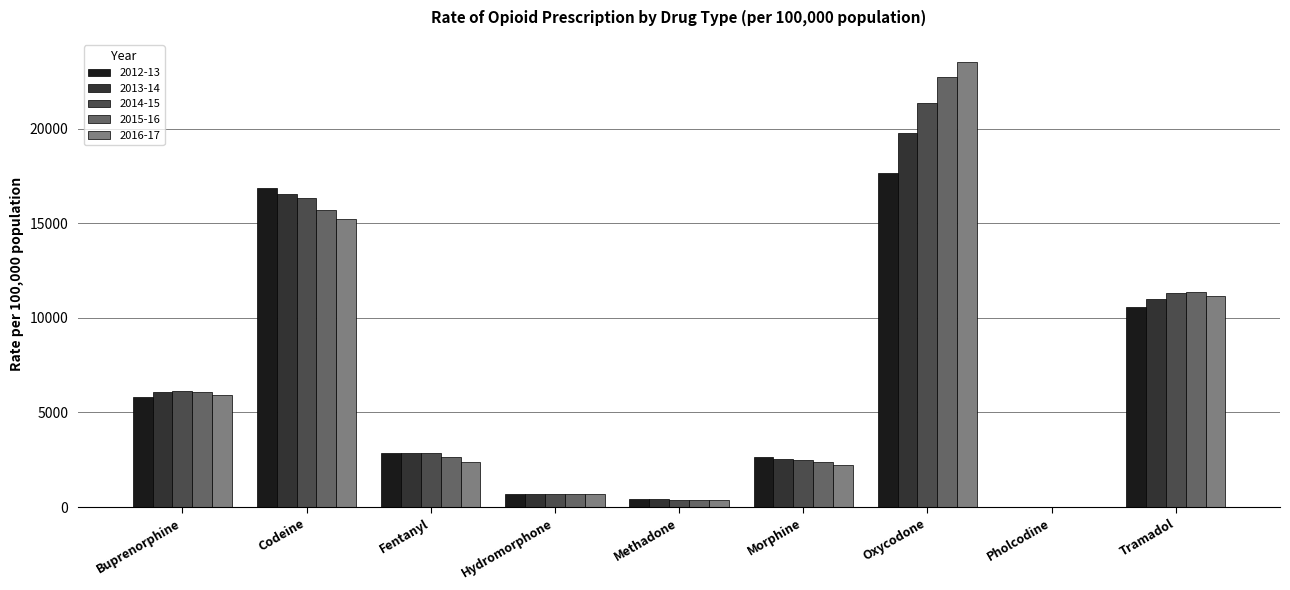

What is the highest value of the 2012-13 series?

17668.6